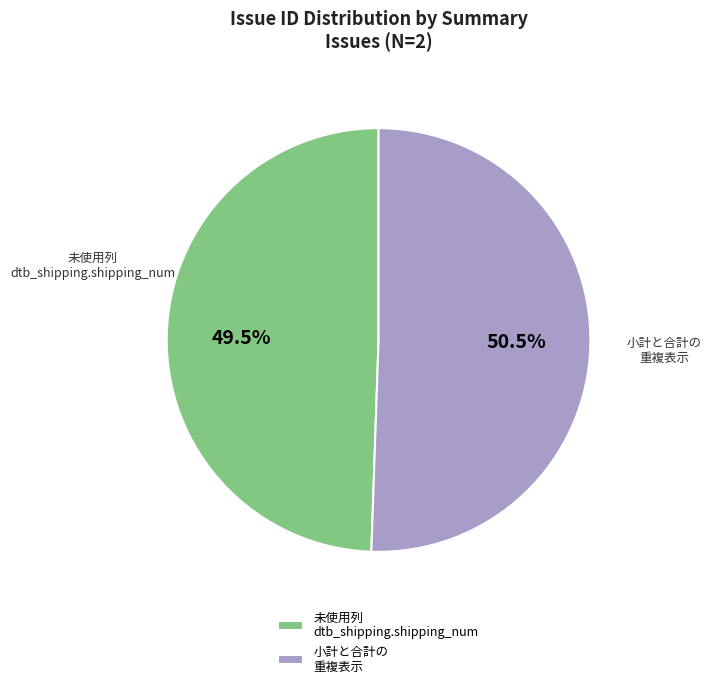

Between 未使用列 dtb_shipping.shipping_num and 小計と合計の 重複表示, which is larger?

小計と合計の 重複表示